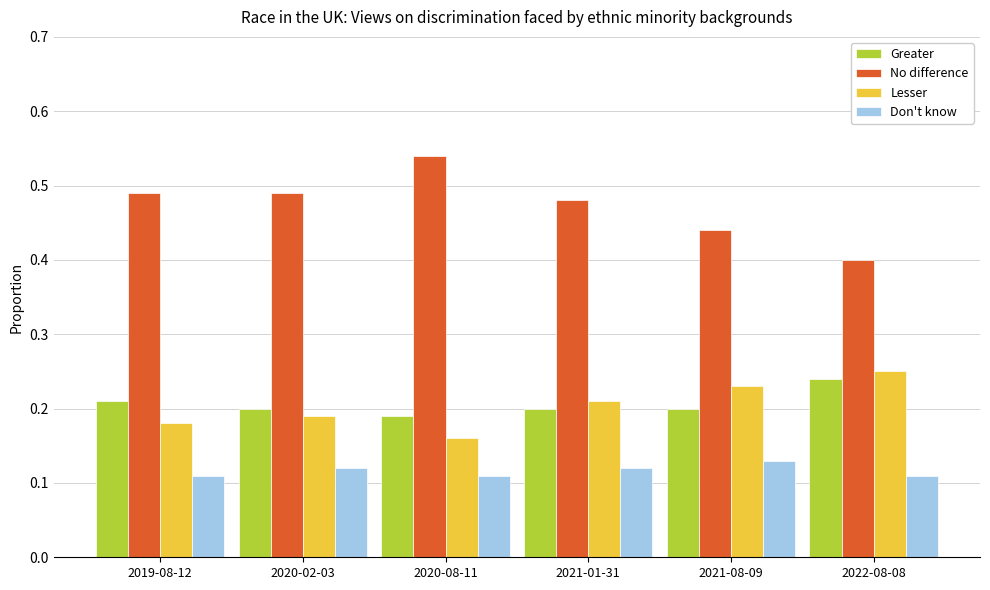

Where is Lesser nearest to the value 0?

2020-08-11